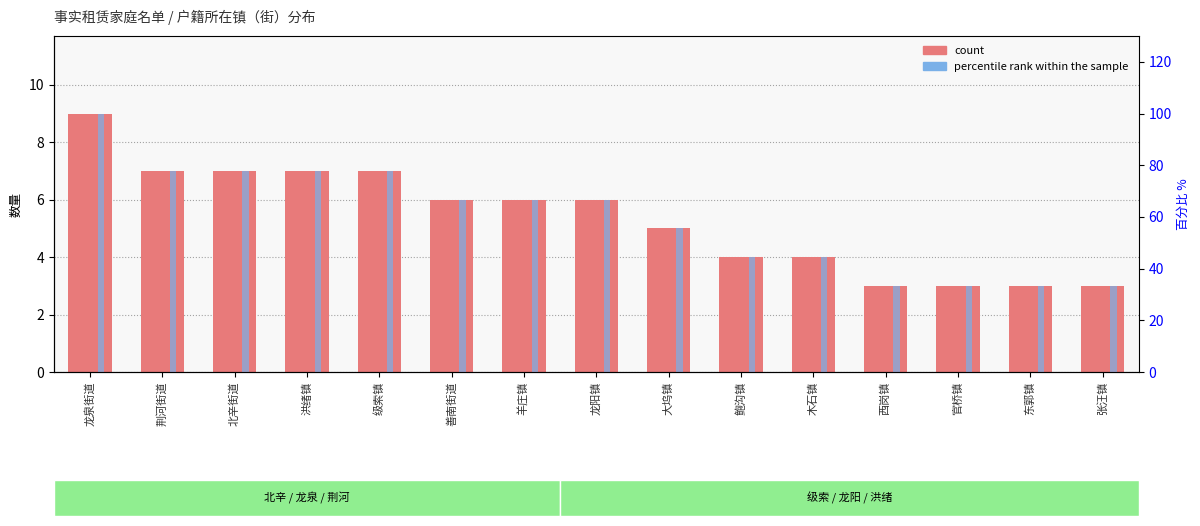

How many data points in percentile rank within the sample are above 66?

8